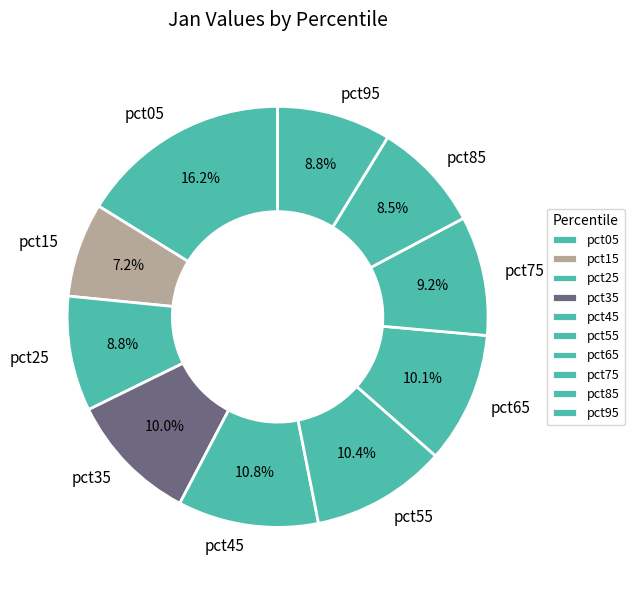

Is there any slice that represents more than half of the pie?

No